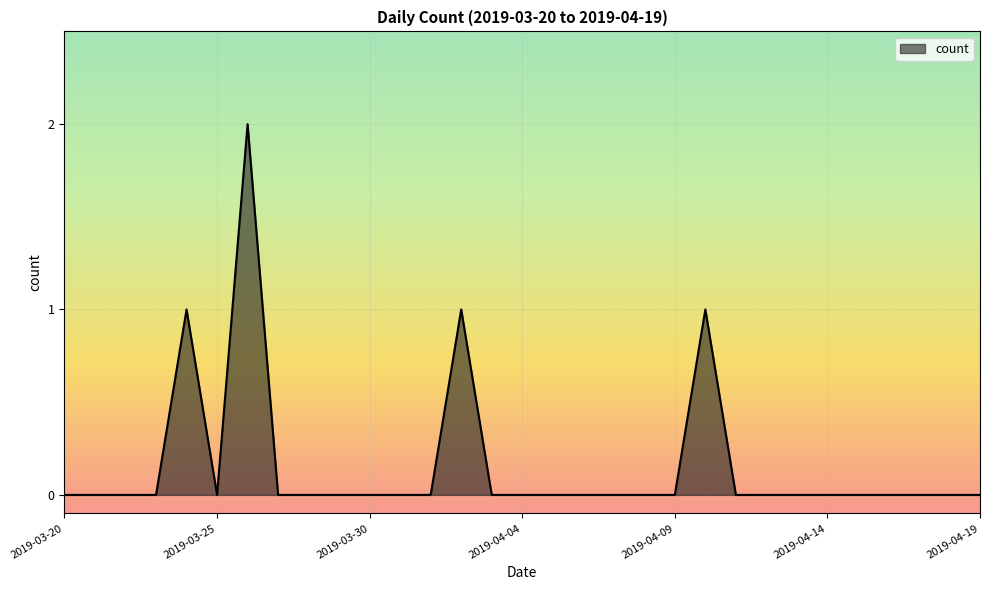

Rank the categories by value from highest to lowest.

2019-03-26, 2019-03-24, 2019-04-02, 2019-04-10, 2019-03-20, 2019-03-21, 2019-03-22, 2019-03-23, 2019-03-25, 2019-03-27, 2019-03-28, 2019-03-29, 2019-03-30, 2019-03-31, 2019-04-01, 2019-04-03, 2019-04-04, 2019-04-05, 2019-04-06, 2019-04-07, 2019-04-08, 2019-04-09, 2019-04-11, 2019-04-12, 2019-04-13, 2019-04-14, 2019-04-15, 2019-04-16, 2019-04-17, 2019-04-18, 2019-04-19